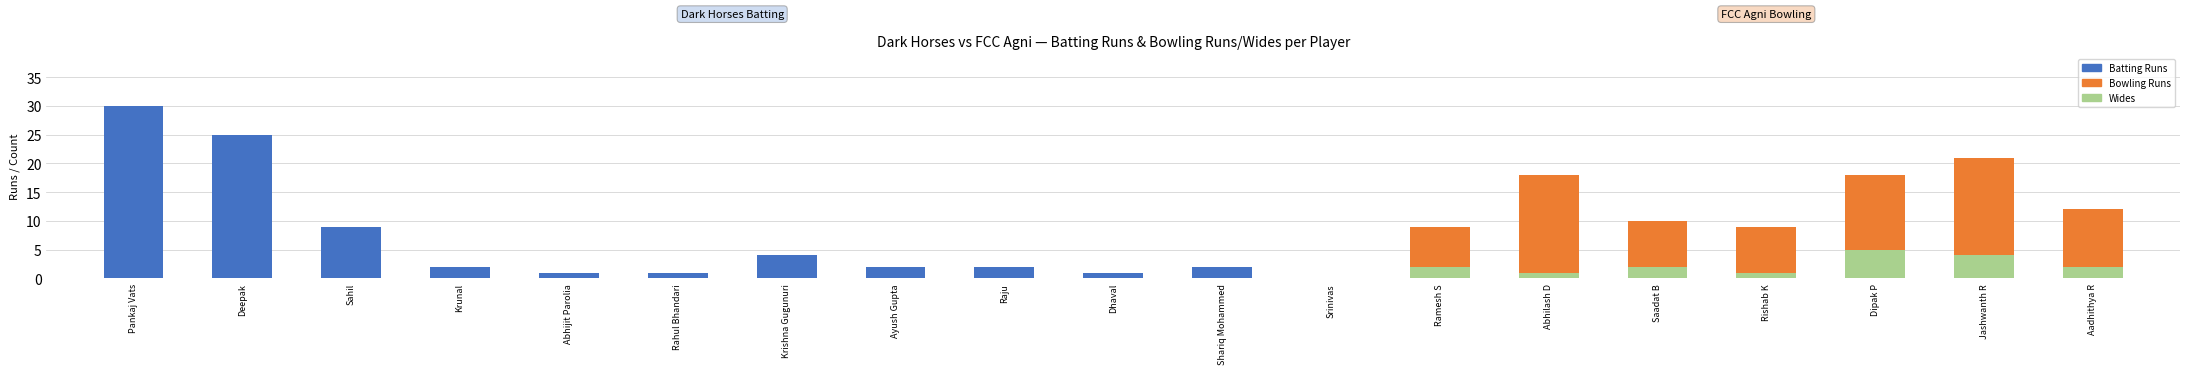

What is the value of the 17th bar from the left?

18